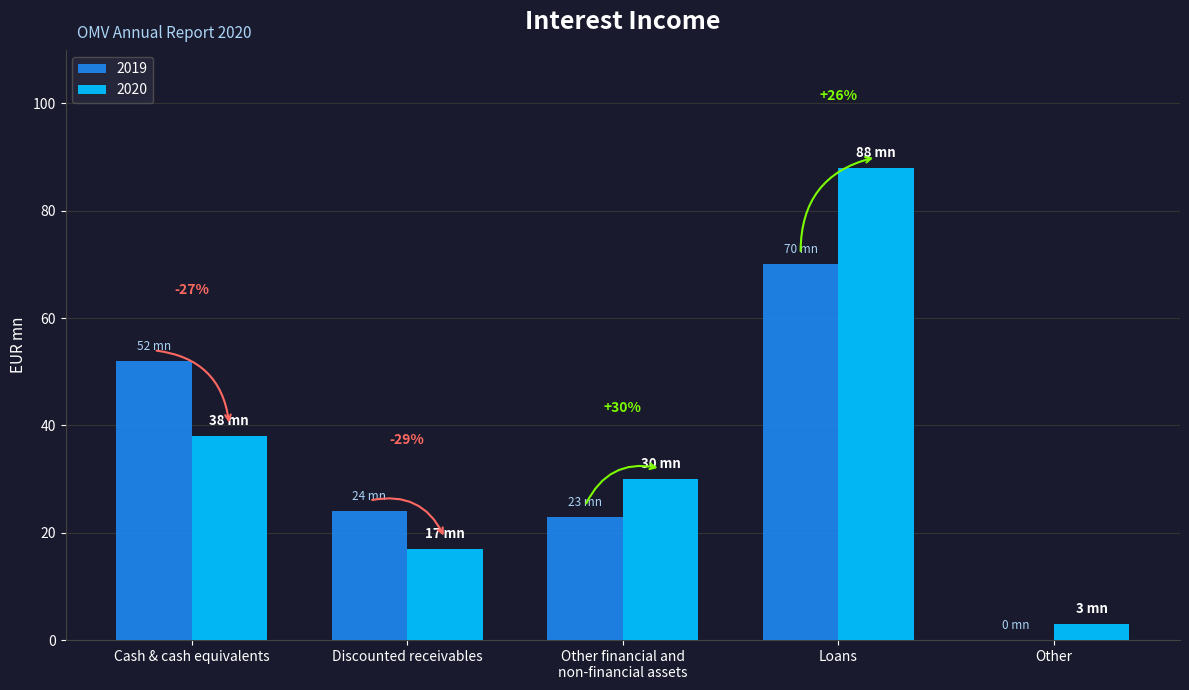

What is the spread (max minus min) of values at Cash & cash equivalents?

14